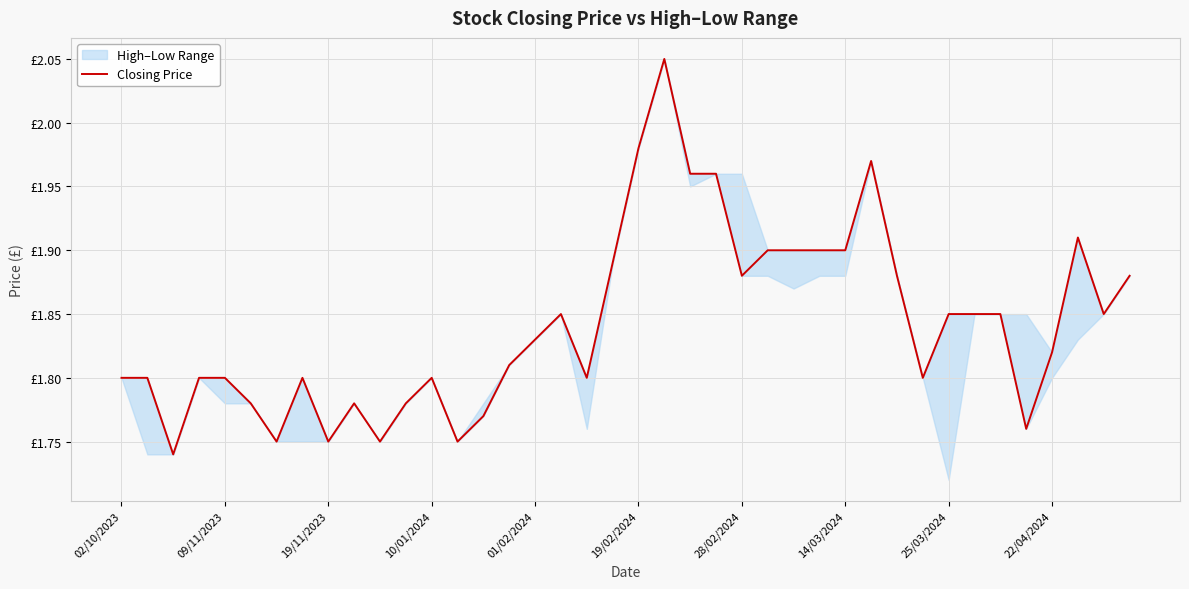

How many lines are shown in the chart?

1